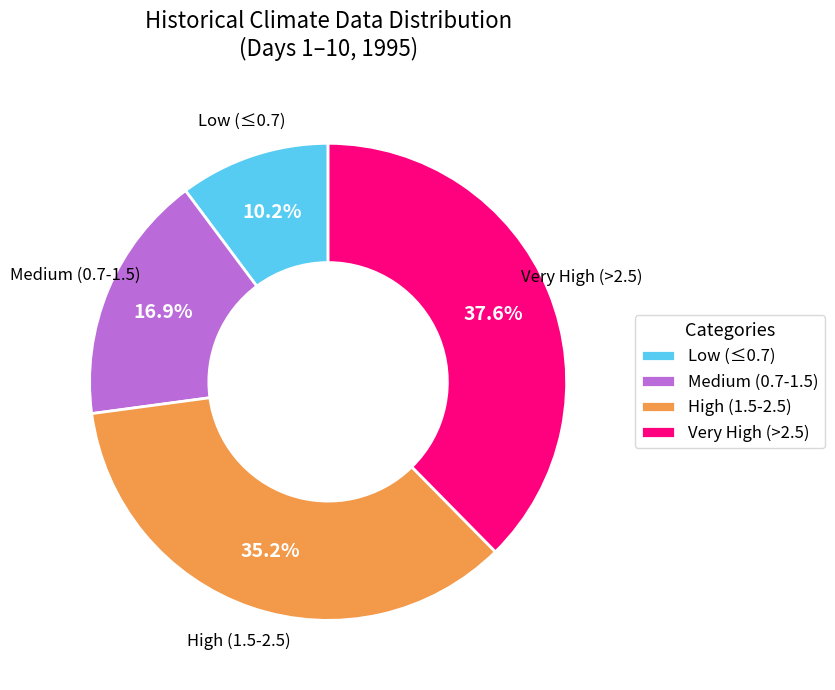

How much of the chart is everything except Low (≤0.7)?

89.8%